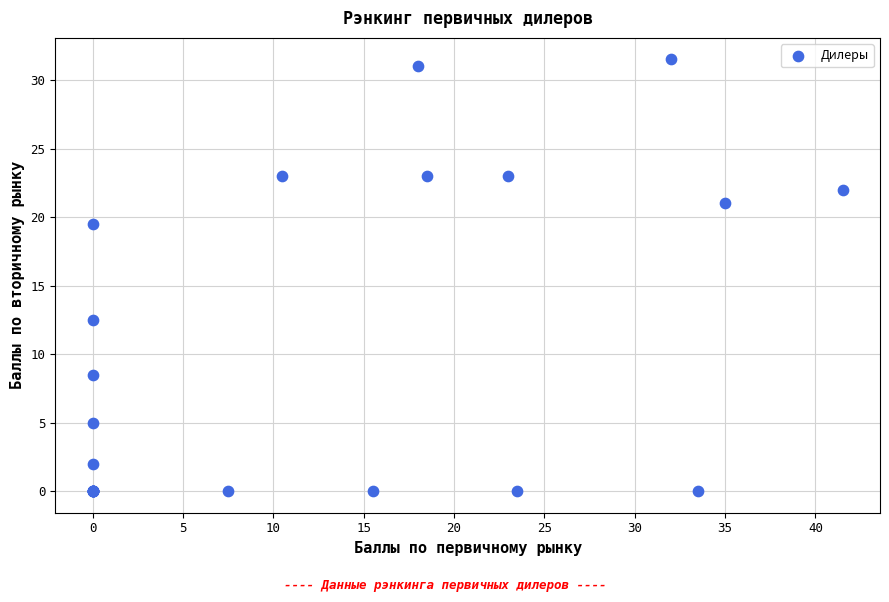

What Y value in the scatter plot is closest to 15?

12.5